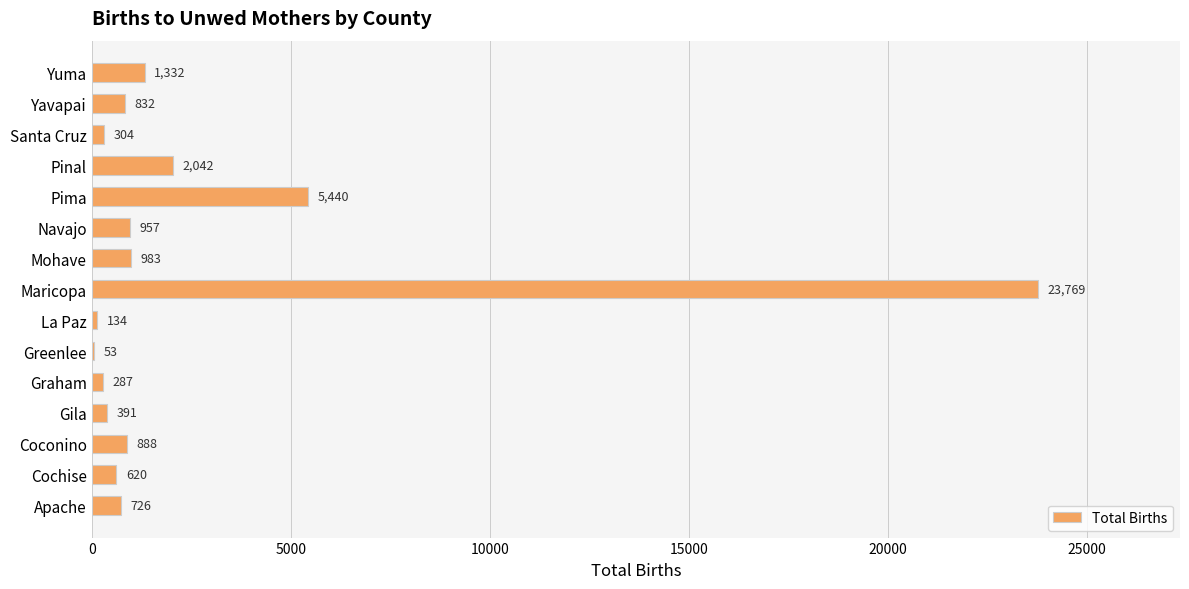

What is the sum of the values at Cochise and Pinal?

2662